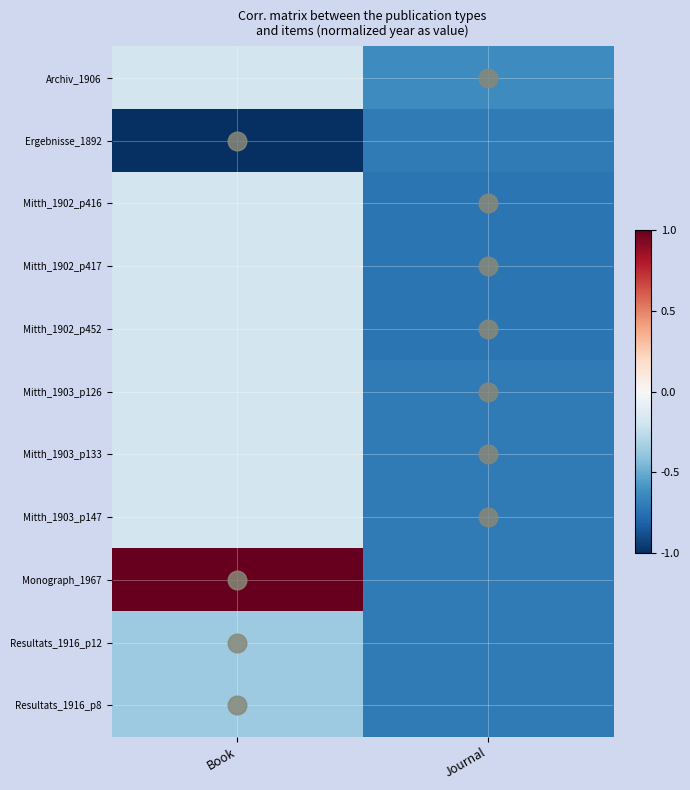

Reading left to right, list all the values displayed in this chart.

Archiv_1906: Book=-0.2	Journal=-0.6
Ergebnisse_1892: Book=-1.0	Journal=-0.7
Mitth_1902_p416: Book=-0.2	Journal=-0.7
Mitth_1902_p417: Book=-0.2	Journal=-0.7
Mitth_1902_p452: Book=-0.2	Journal=-0.7
Mitth_1903_p126: Book=-0.2	Journal=-0.7
Mitth_1903_p133: Book=-0.2	Journal=-0.7
Mitth_1903_p147: Book=-0.2	Journal=-0.7
Monograph_1967: Book=1.0	Journal=-0.7
Resultats_1916_p12: Book=-0.4	Journal=-0.7
Resultats_1916_p8: Book=-0.4	Journal=-0.7